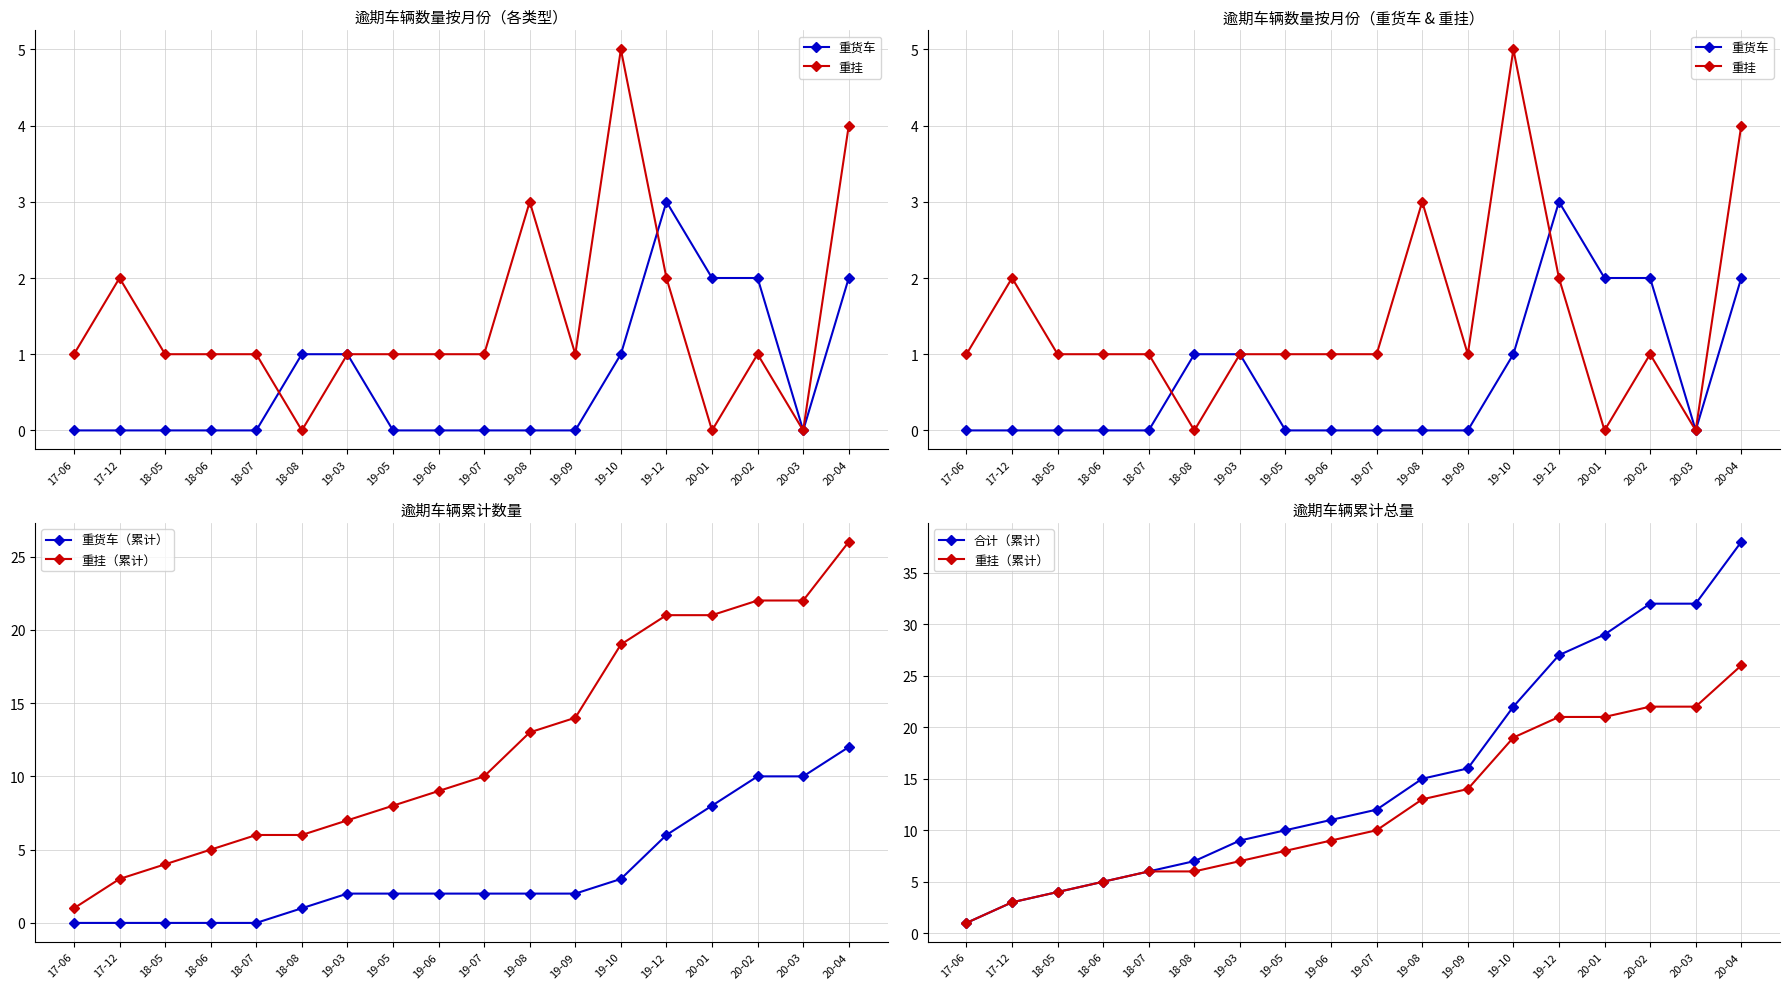

How many interior local valleys does the 重货车 series have?

1